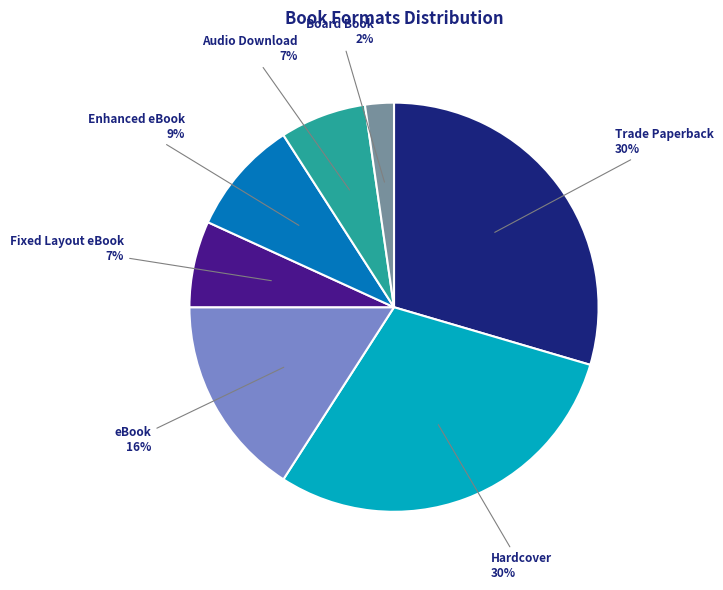

Approximately how many times larger is the value at Audio Download compared to Hardcover?

0.2